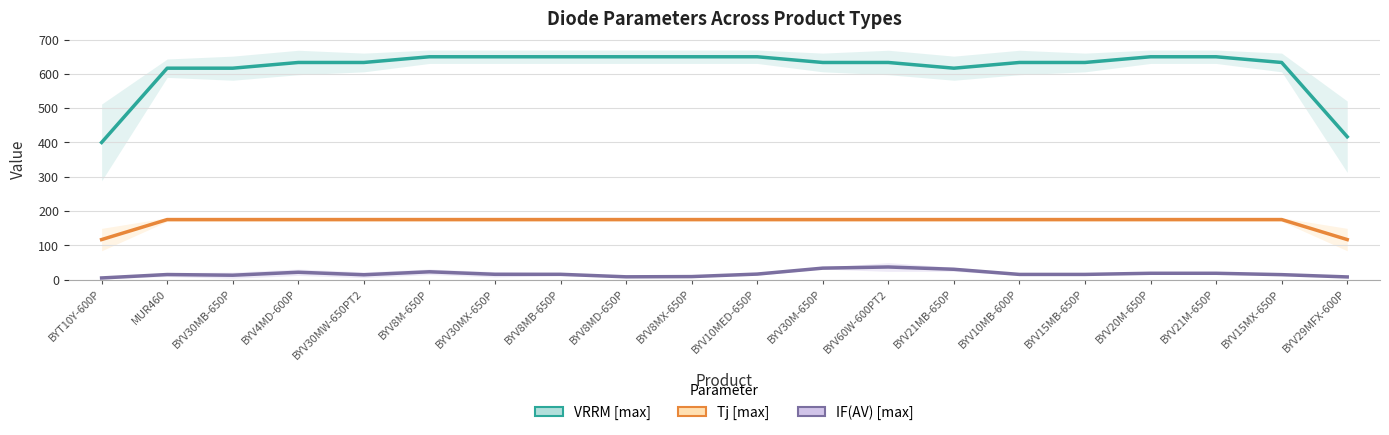

Rank the series at BYV30MB-650P from lowest to highest value.

IF(AV) [max], Tj [max], VRRM [max]